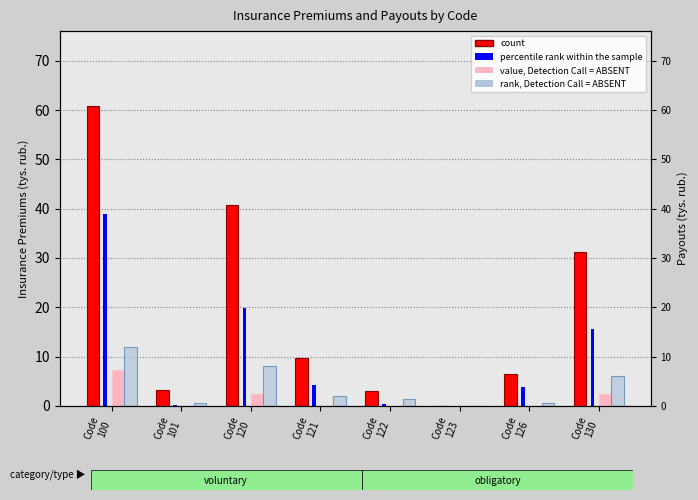

At which category is the sum across all series the highest?

Code
100